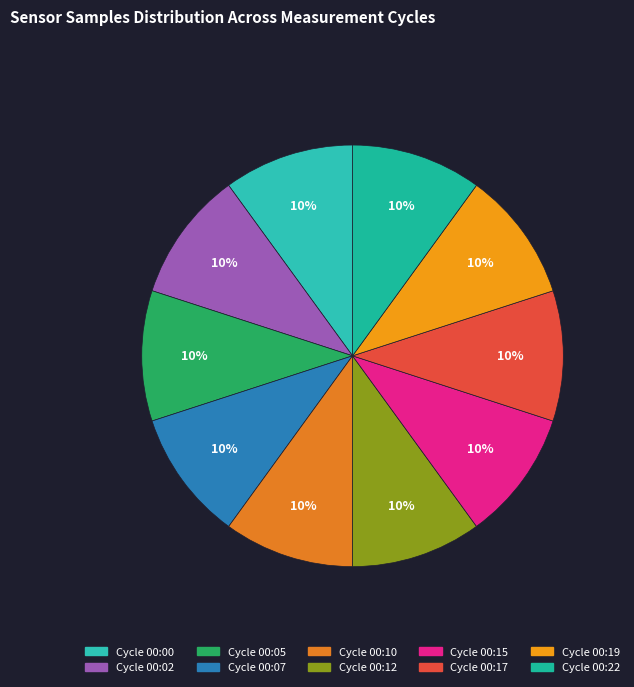

Count the number of slices in the pie.

10